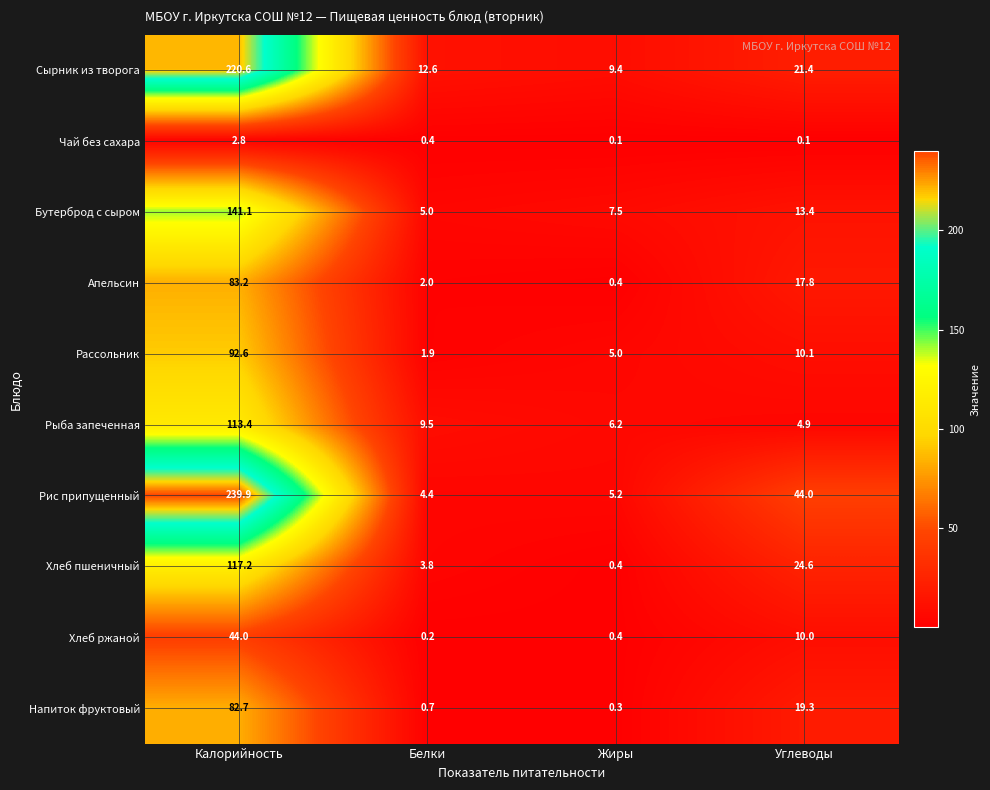

What is the difference between the maximum and minimum values in the Напиток фруктовый series?

82.4